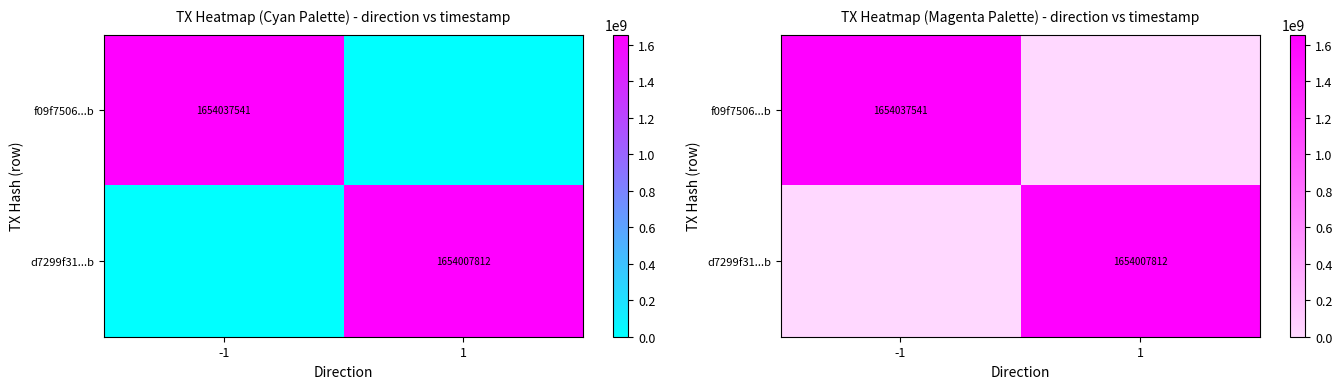

What is the greatest value displayed?

1654037541